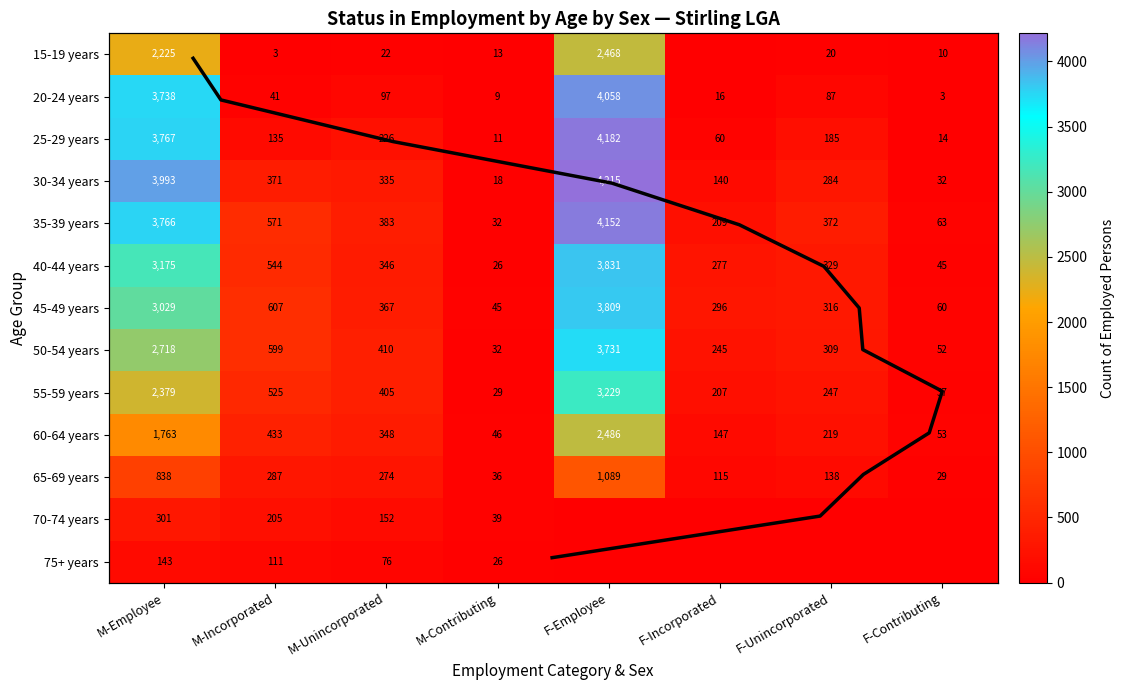

Read the 35-39 years value at F-Employee, to the nearest 10.

4150